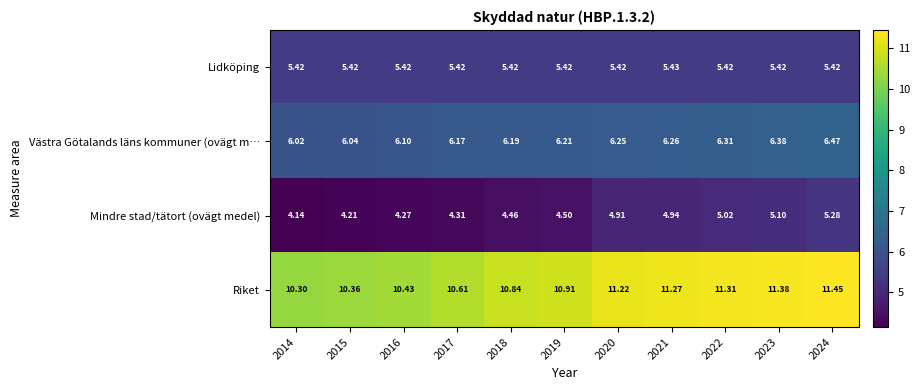

At which category is the sum across all series the highest?

2024